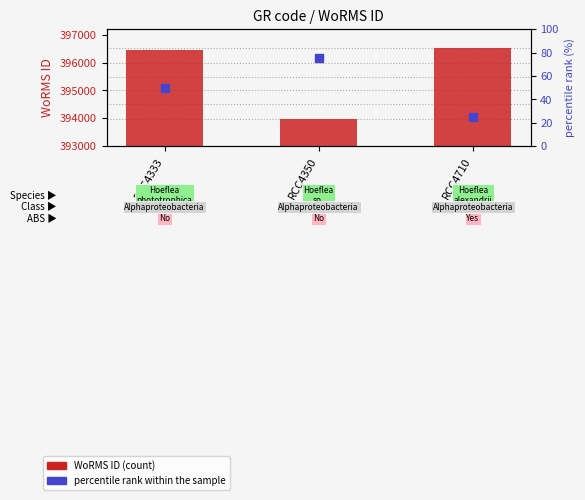

Which series has the widest spread of Y values?

WoRMS ID